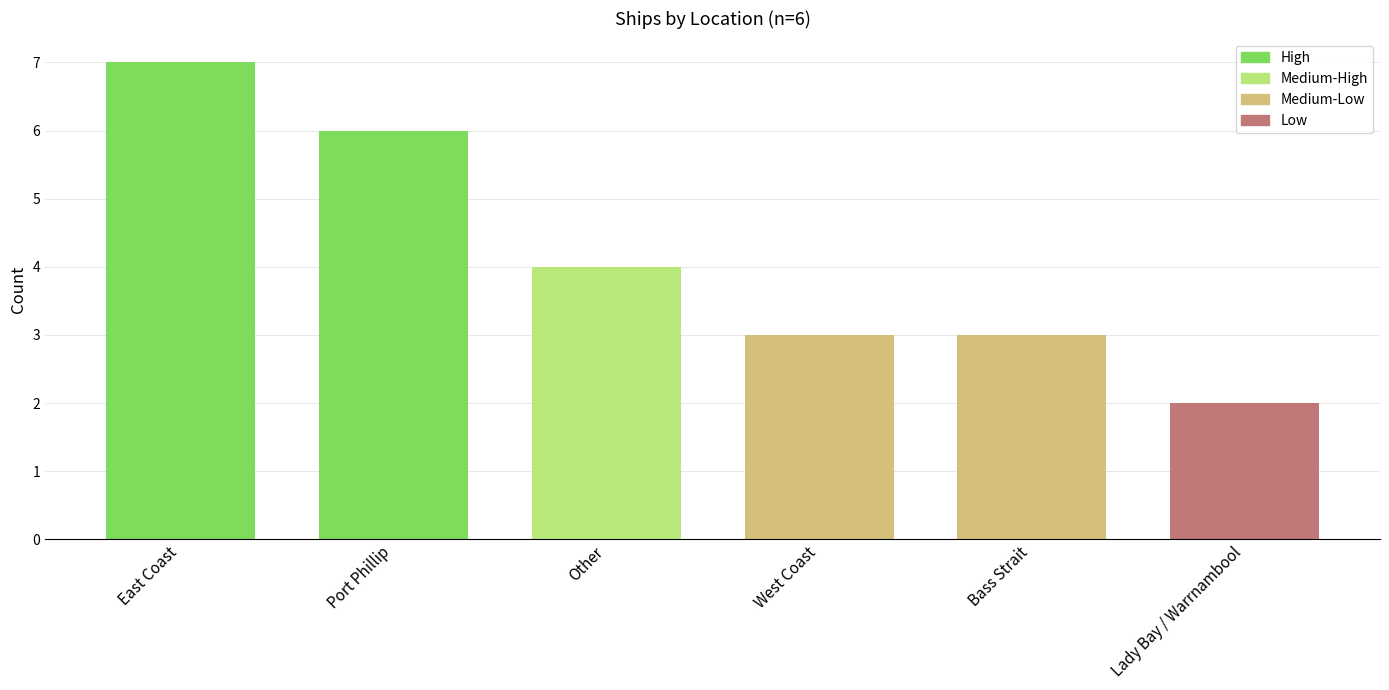

What is the value of the 4th bar from the left?

3